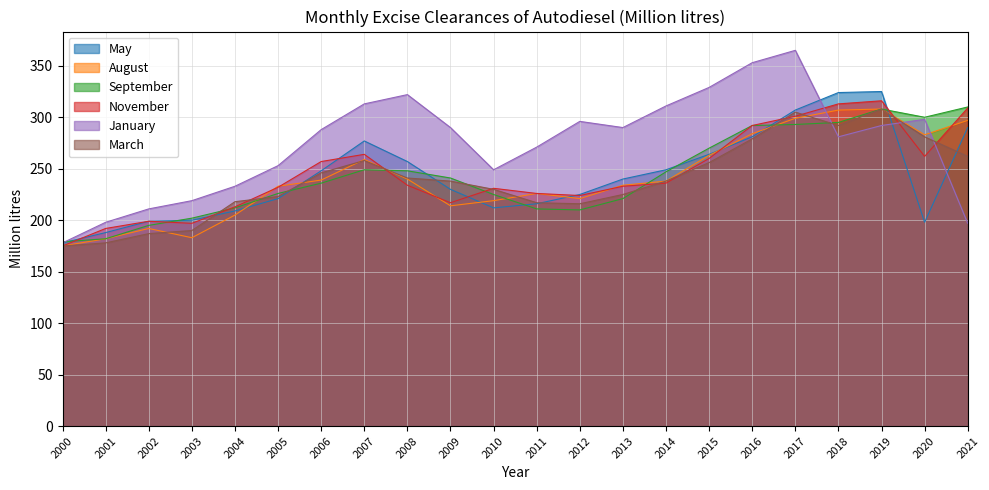

What is the spread (max minus min) of values at 2003?

36